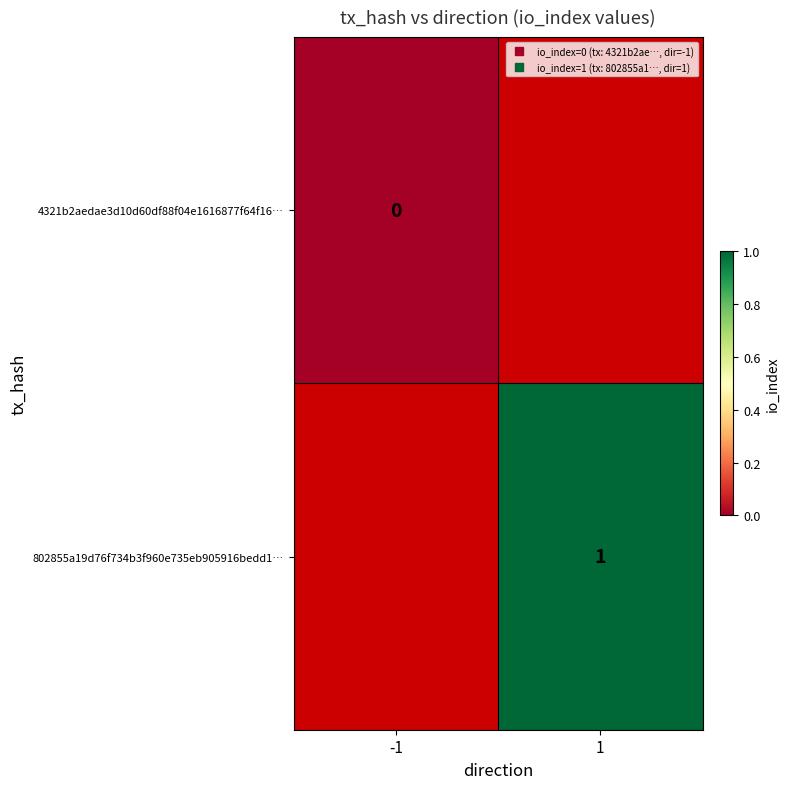

How many distinct data groups are displayed?

2